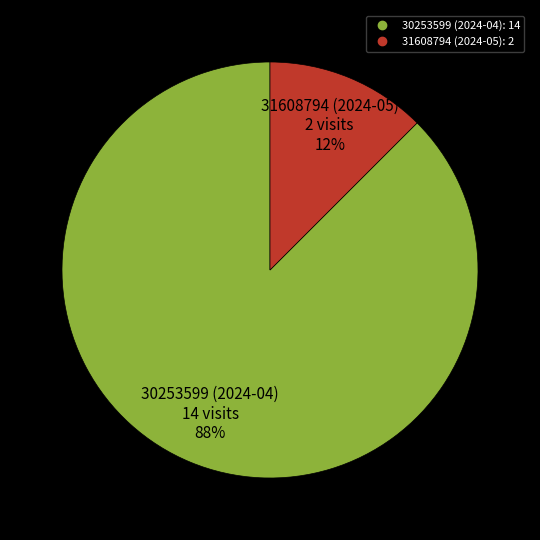

To the nearest percent, what is the combined percentage of 30253599 (2024-04) and 31608794 (2024-05)?

100%